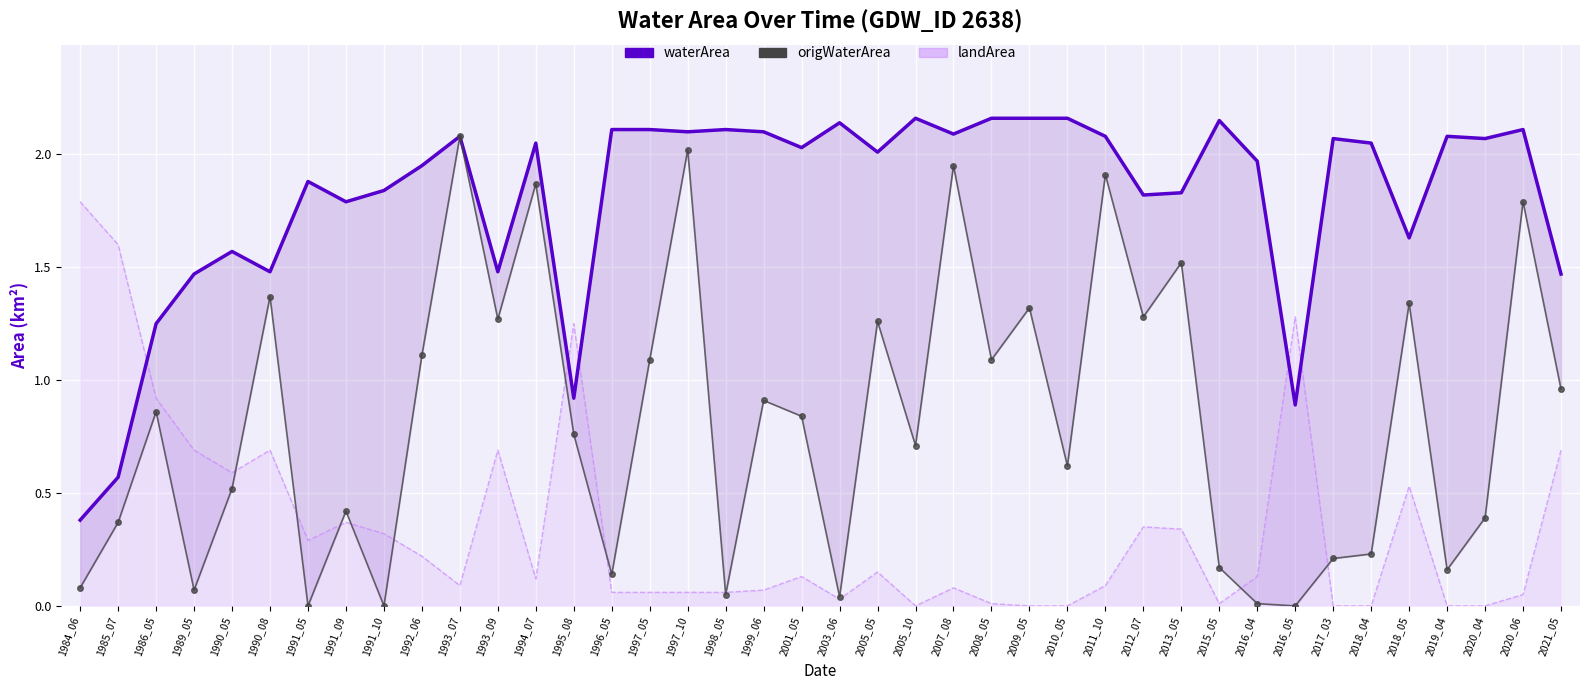

Where is the first local minimum for origWaterArea?

1989_05